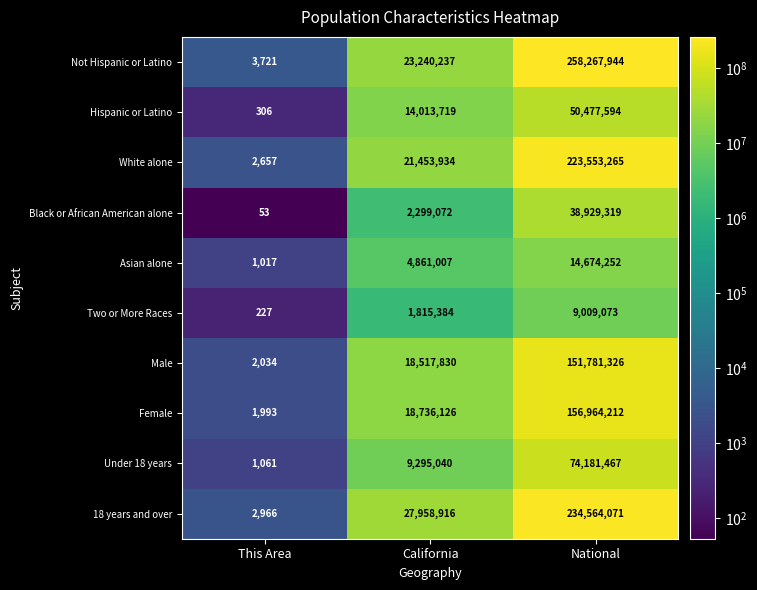

How many distinct data groups are displayed?

10